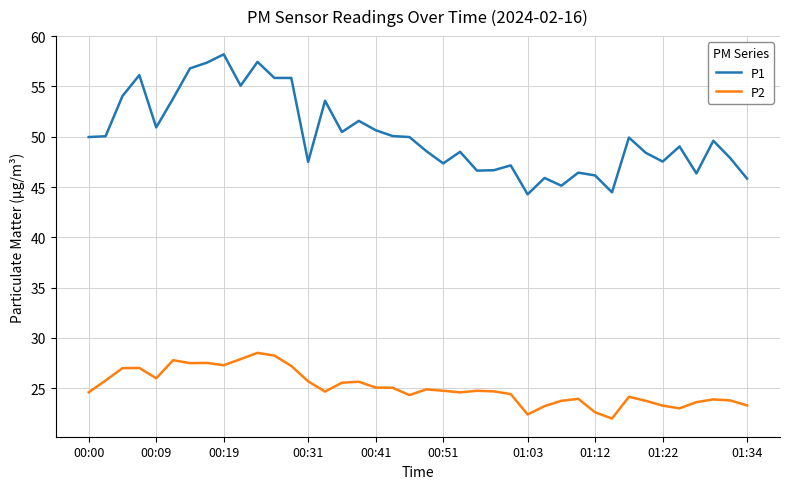

Does the chart display data point markers on the line(s)?

No